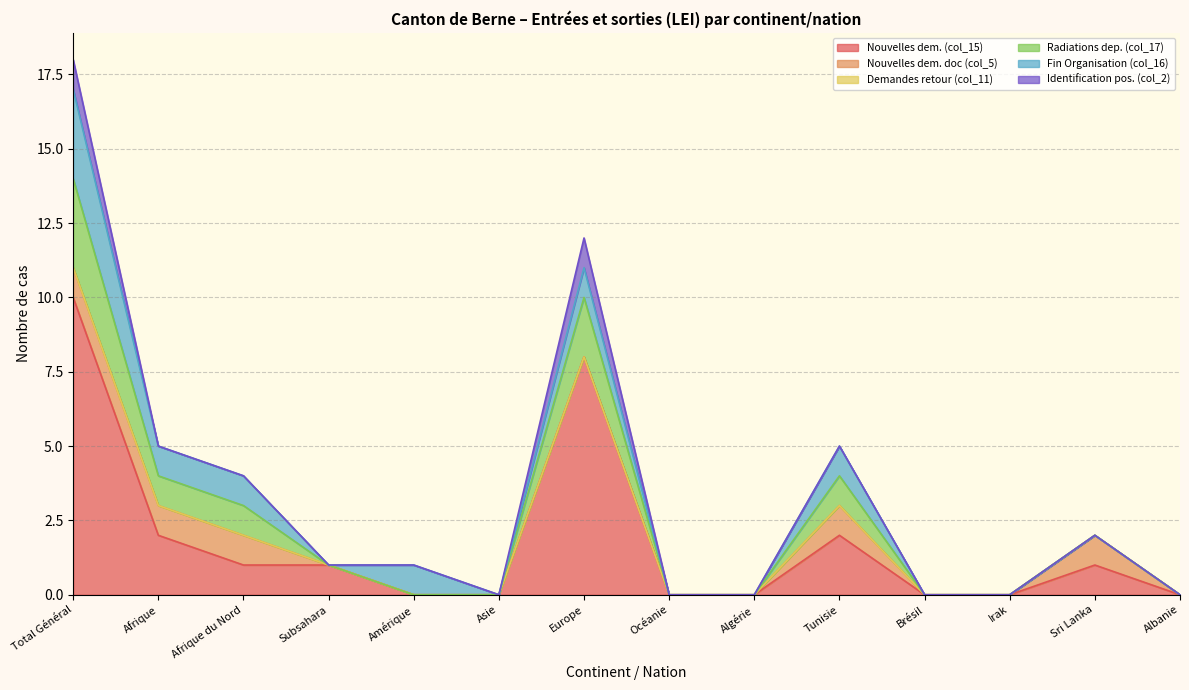

What is the greatest value displayed?

10